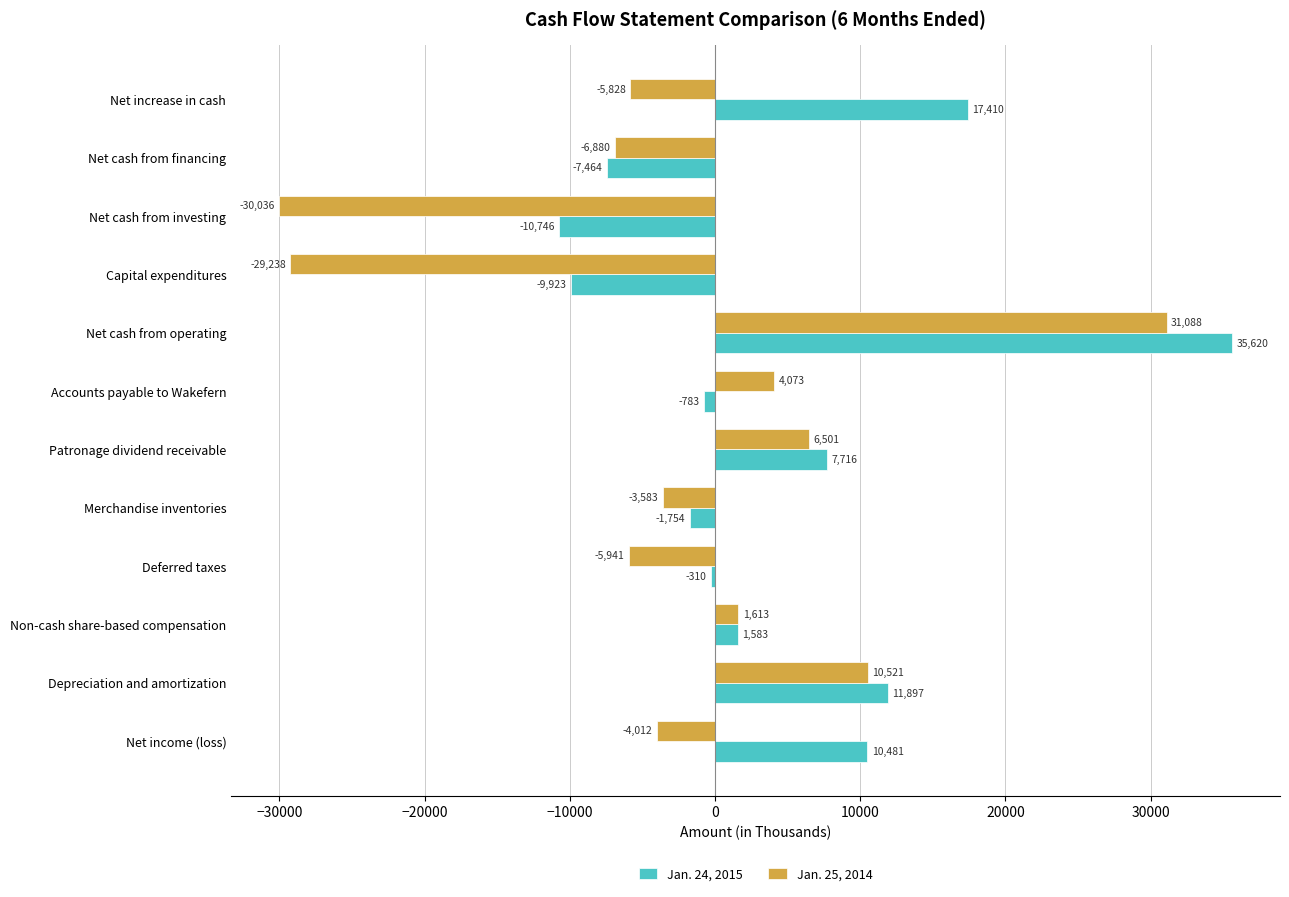

What is the spread (max minus min) of values at Net cash from financing?

584